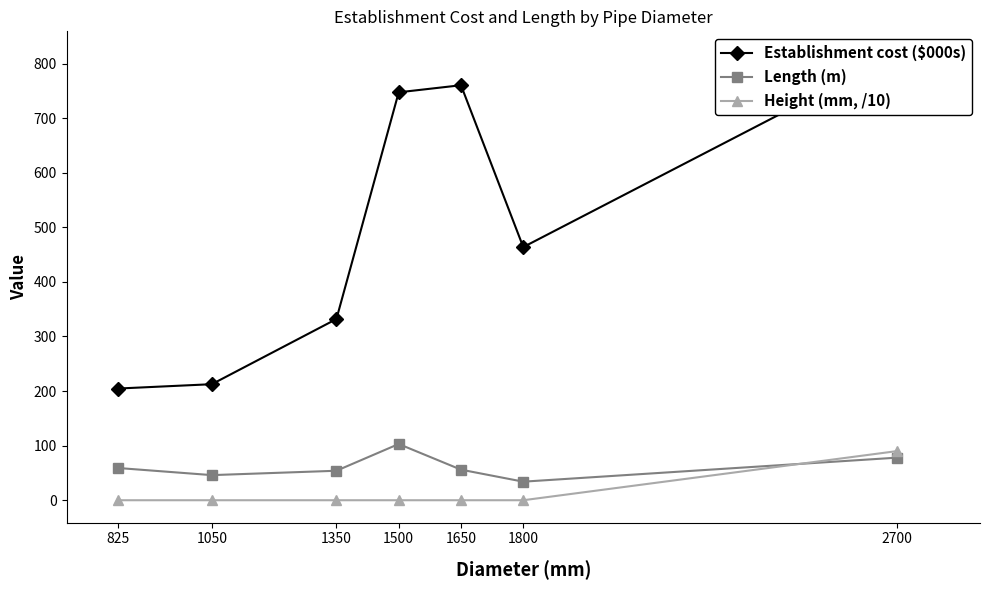

Is the value of Height (mm, /10) at 1500 greater than the value of Establishment cost ($000s) at 2700?

No